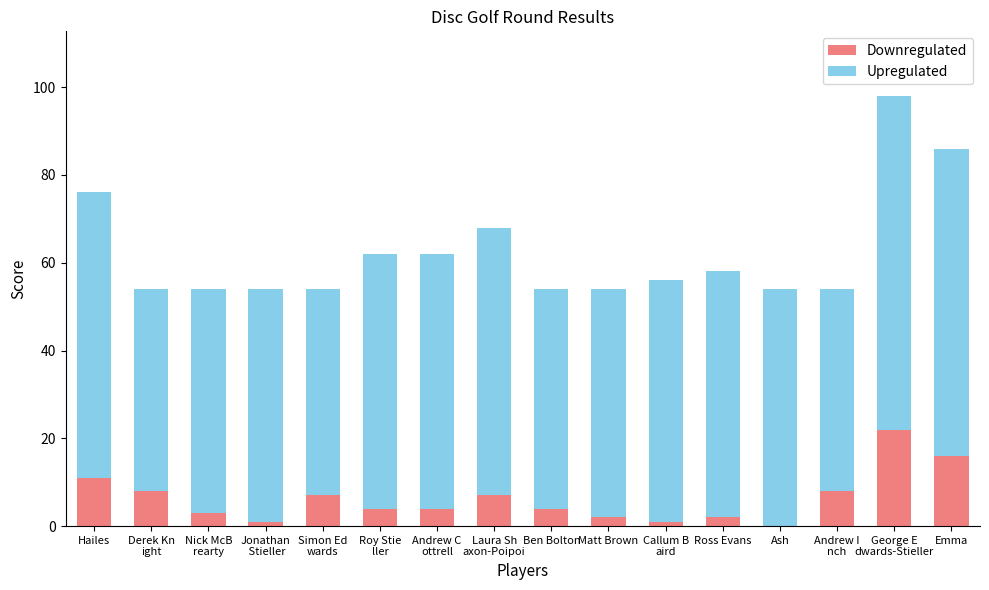

The Downregulated series shows 0 at Ash. True or false?

True